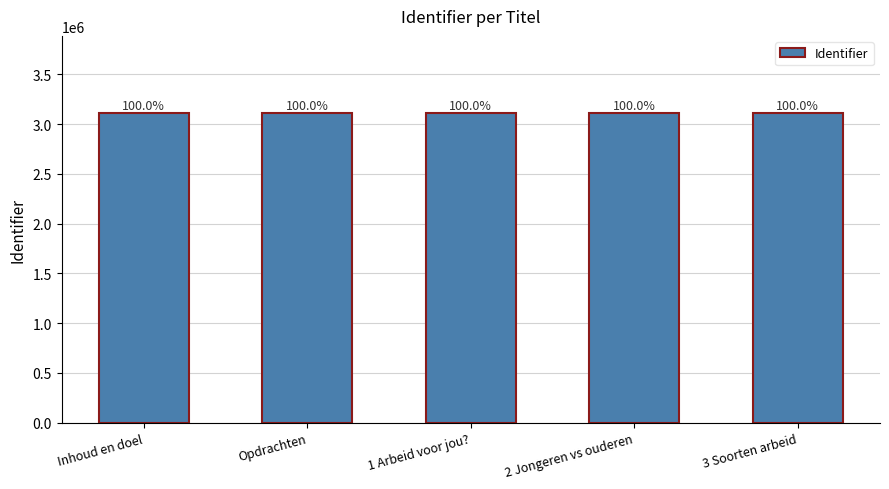

Reading right to left, extract all data points from this chart.

3 Soorten arbeid=3108873	2 Jongeren vs ouderen=3108877	1 Arbeid voor jou?=3108867	Opdrachten=3108865	Inhoud en doel=3108862